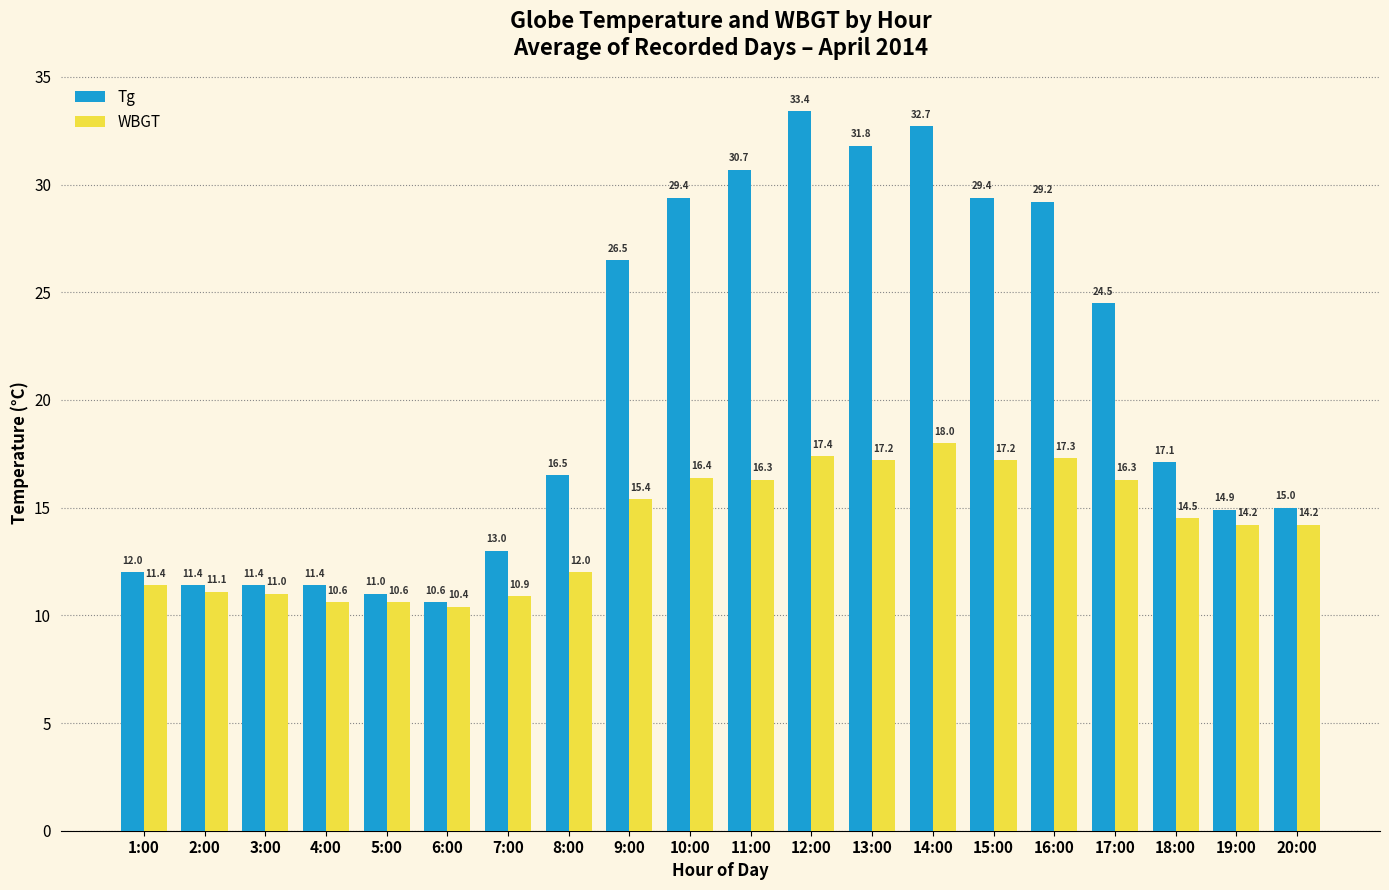

At how many categories does at least one series exceed 20?

9